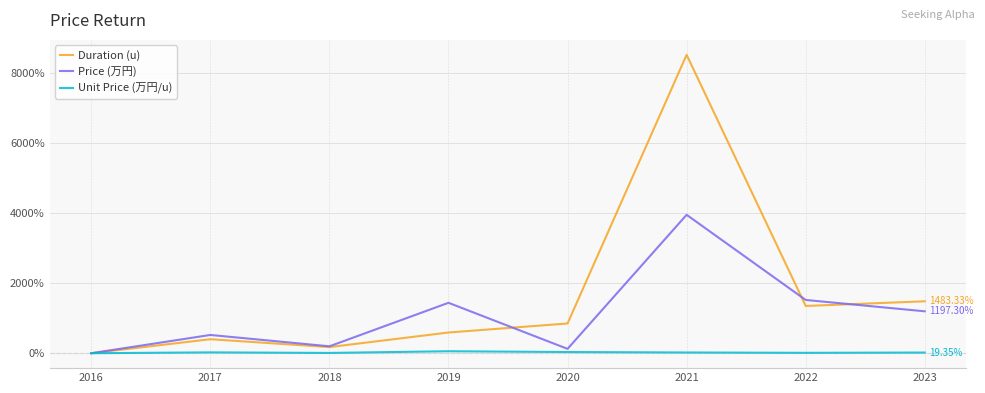

The value of Price (万円) at 2022 is 1521.6. True or false?

True